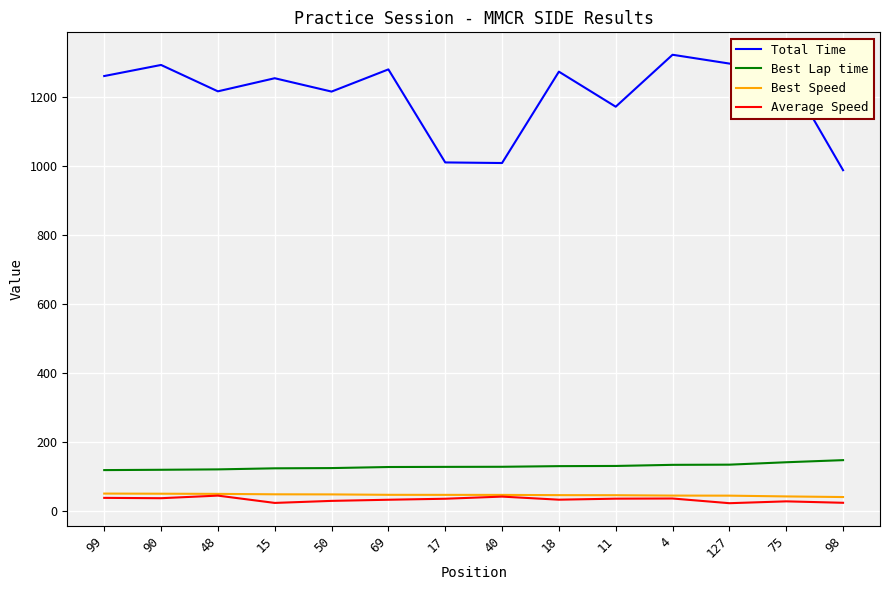

True or false: Average Speed and Total Time intersect in this chart.

False